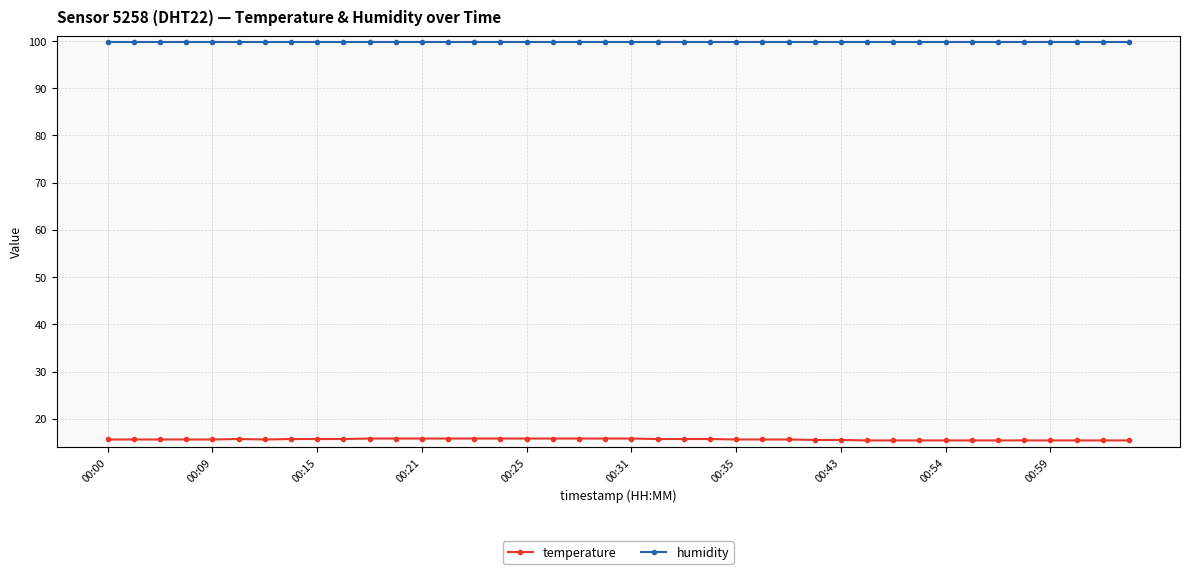

Rank the series by their average value, from highest to lowest.

humidity, temperature